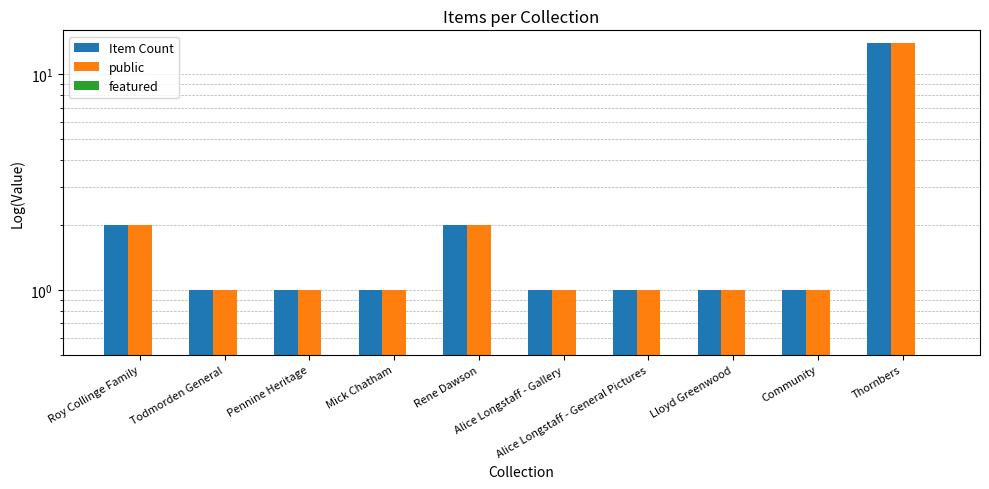

How many data points does each series have?

10